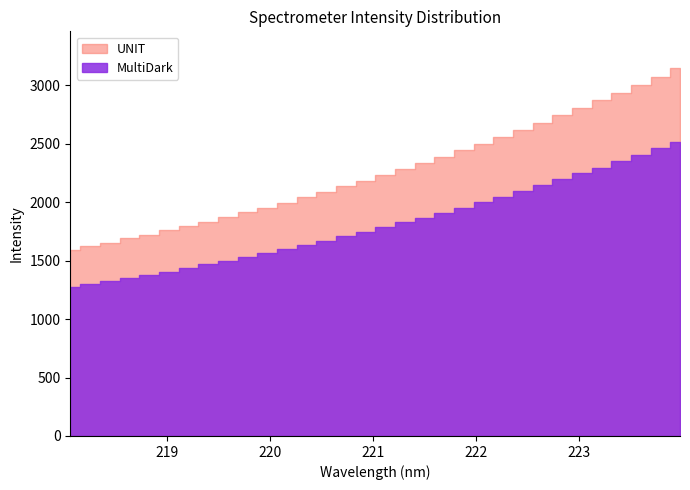

At 218.0596, list the series in order from largest to smallest.

UNIT, MultiDark